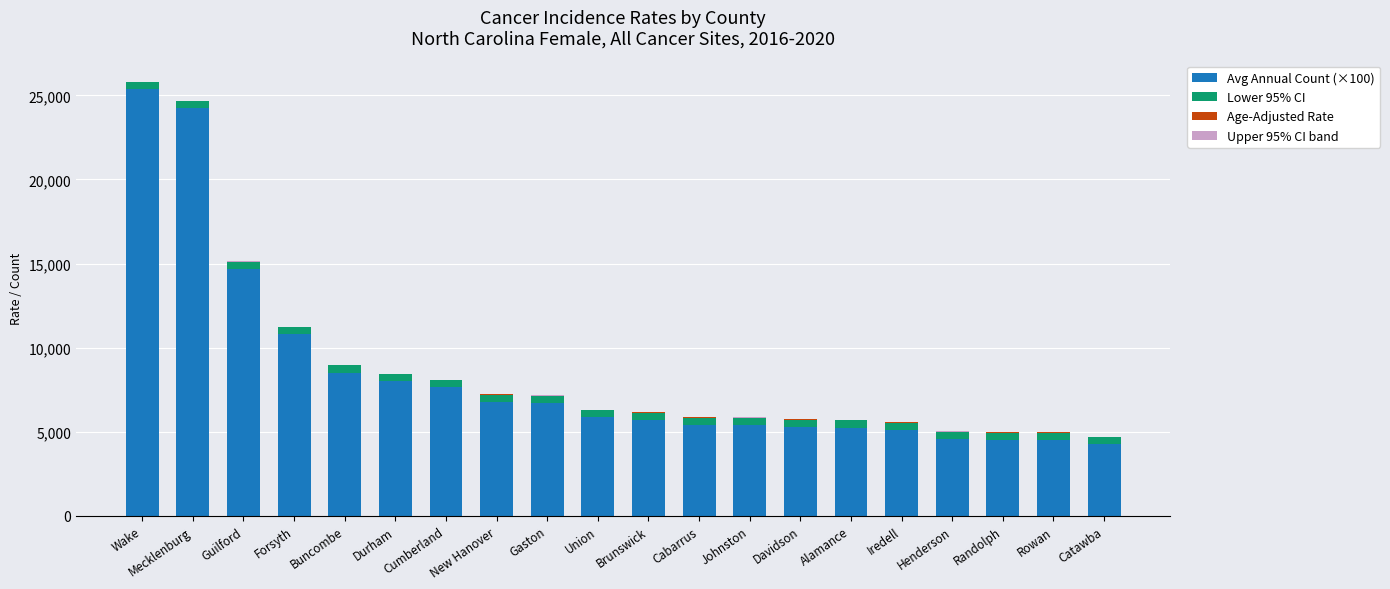

The value of Avg Annual Count (×100) at Guilford is 24451.7. True or false?

False